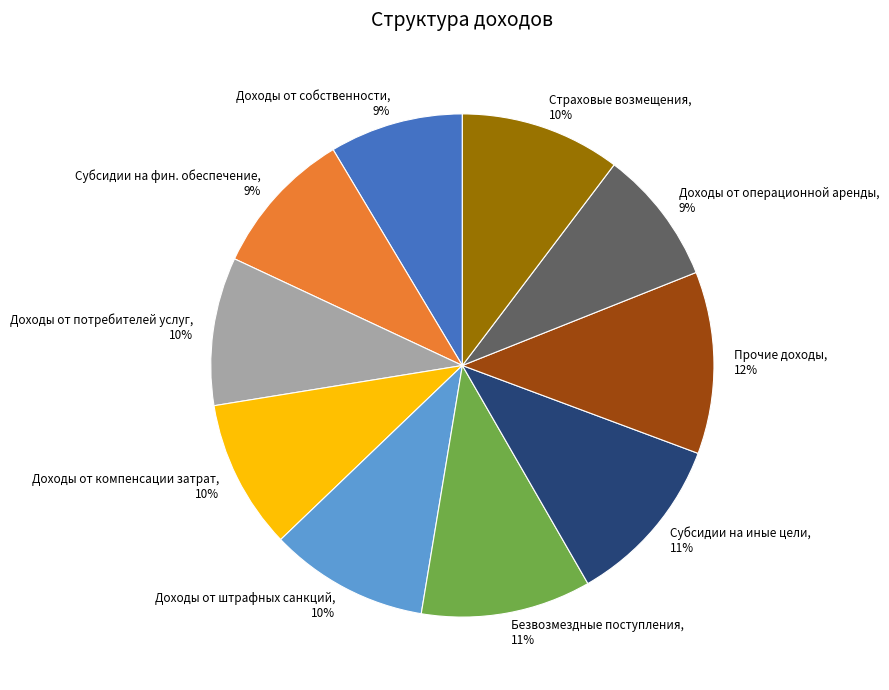

Does Доходы от операционной аренды represent more than half of the total?

No